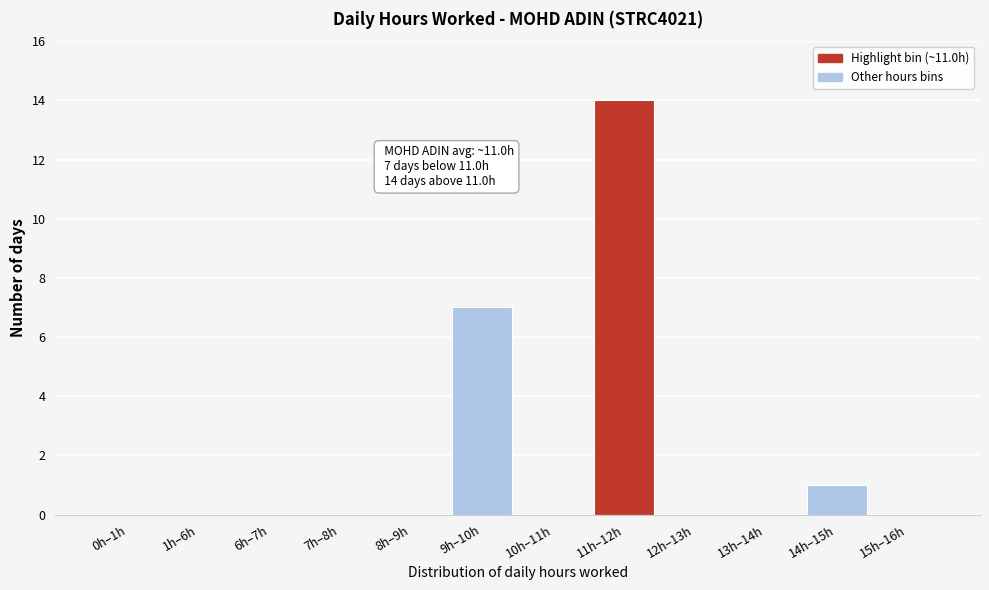

Reading left to right, extract all data points from this chart.

0h–1h=0	1h–6h=0	6h–7h=0	7h–8h=0	8h–9h=0	9h–10h=7	10h–11h=0	11h–12h=14	12h–13h=0	13h–14h=0	14h–15h=1	15h–16h=0